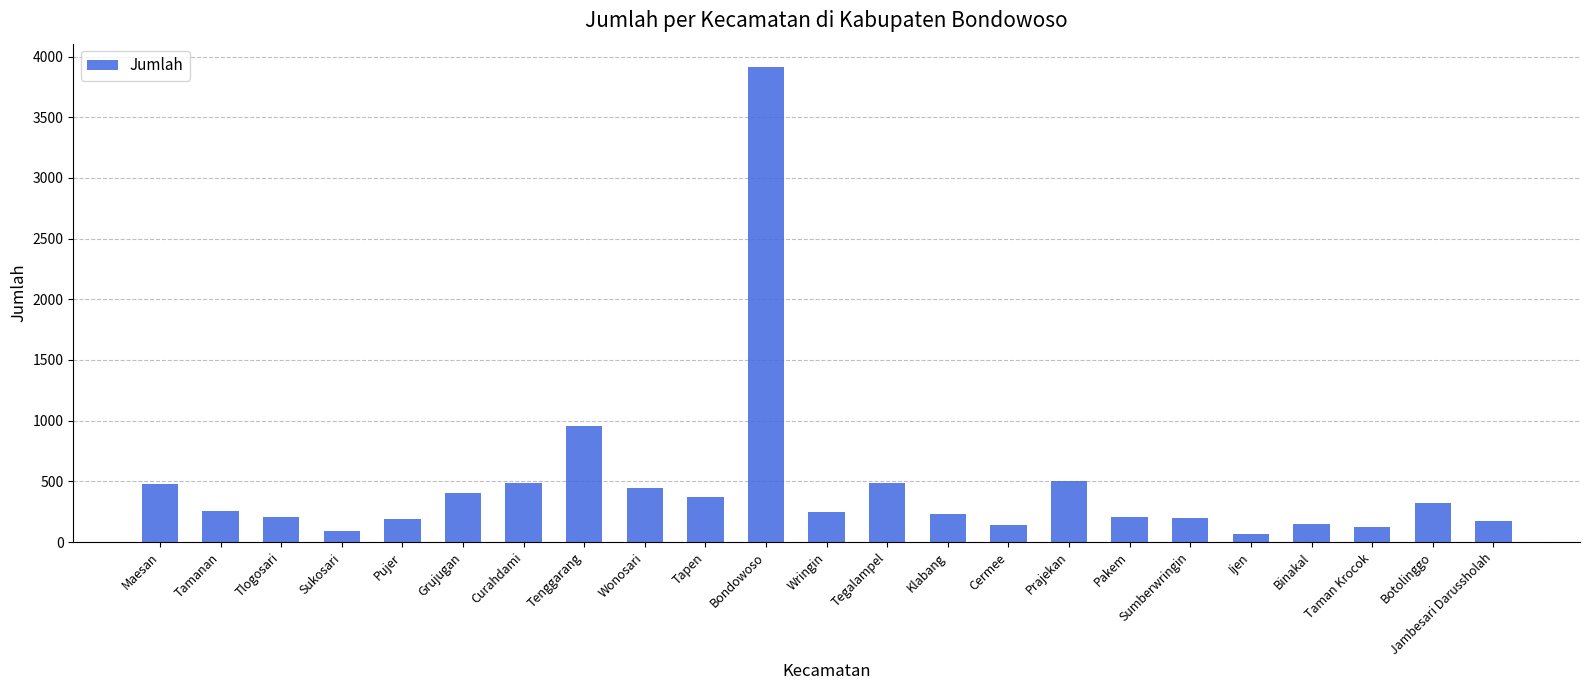

Are the bars horizontal?

No